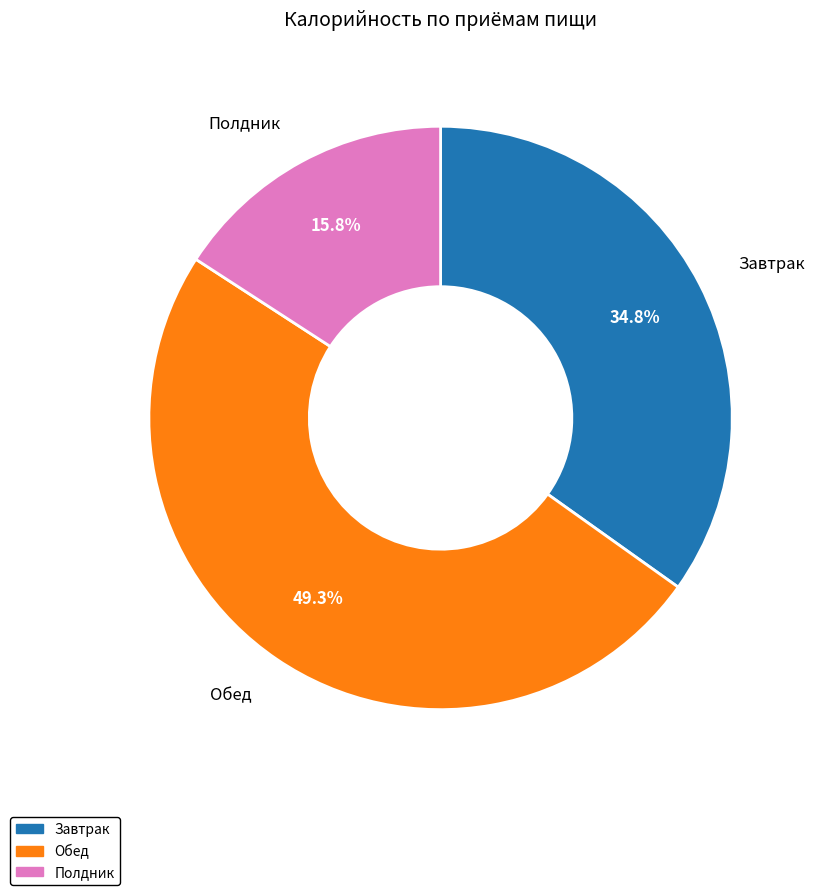

What is the ratio of the value at Полдник to the value at Обед?

0.3